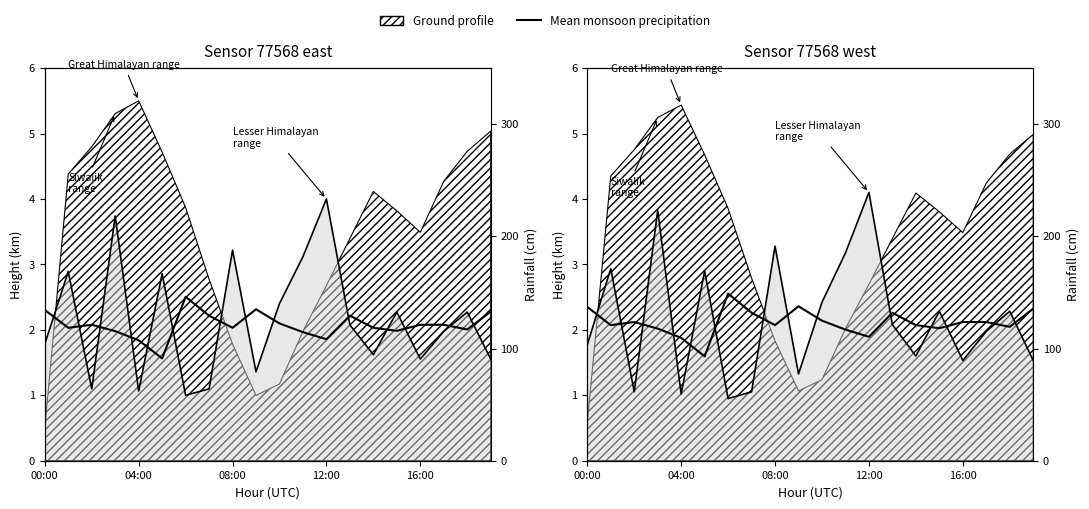

Which category has the highest value in the Mean monsoon precipitation series?

6